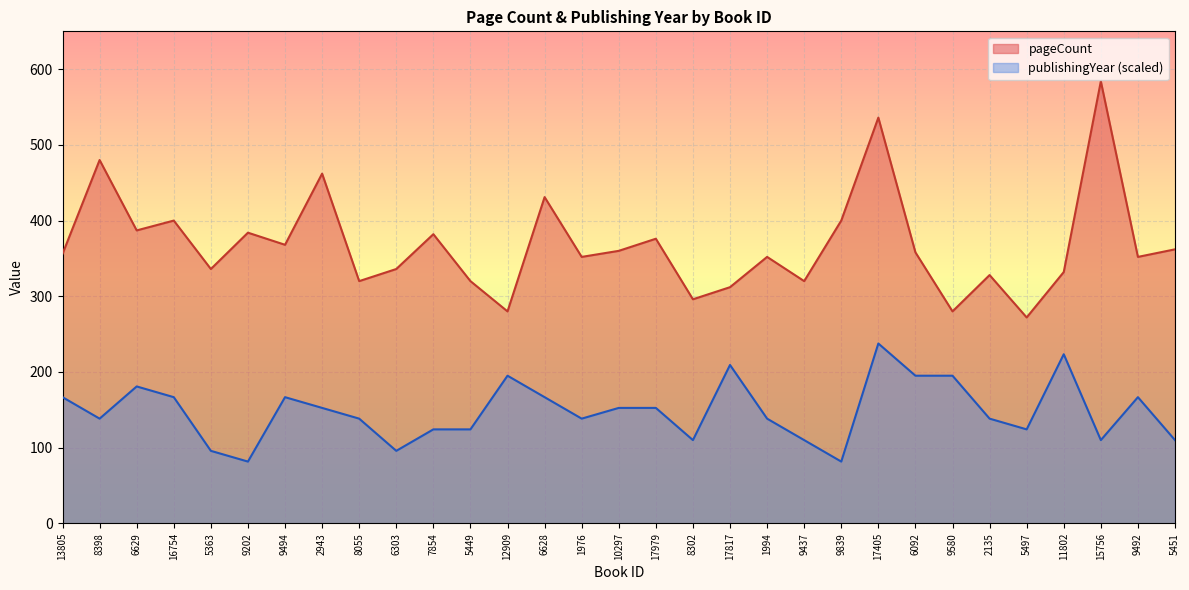

Which has a higher value, 17405 or 9437?

17405